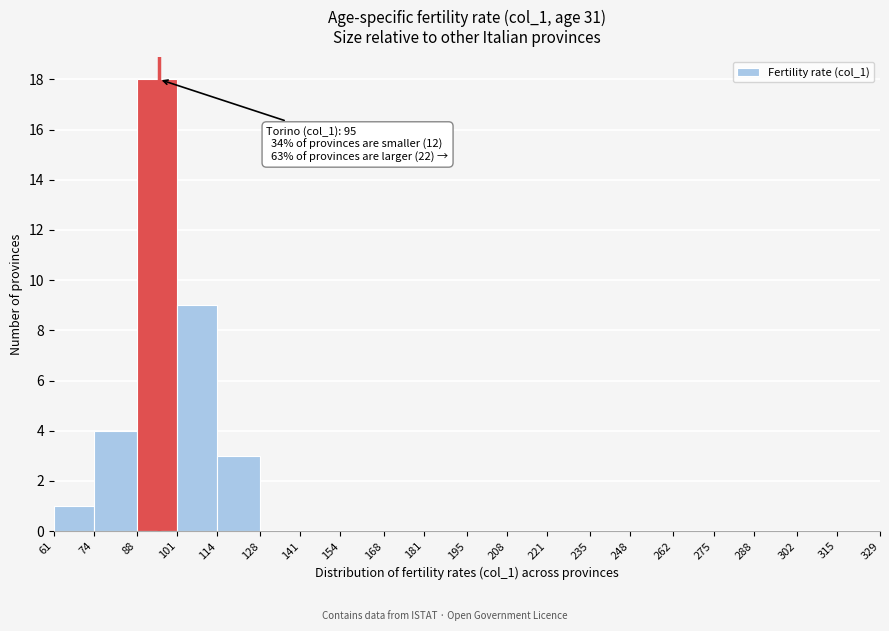

Which range on the x-axis has the tallest bar?

88 to 101